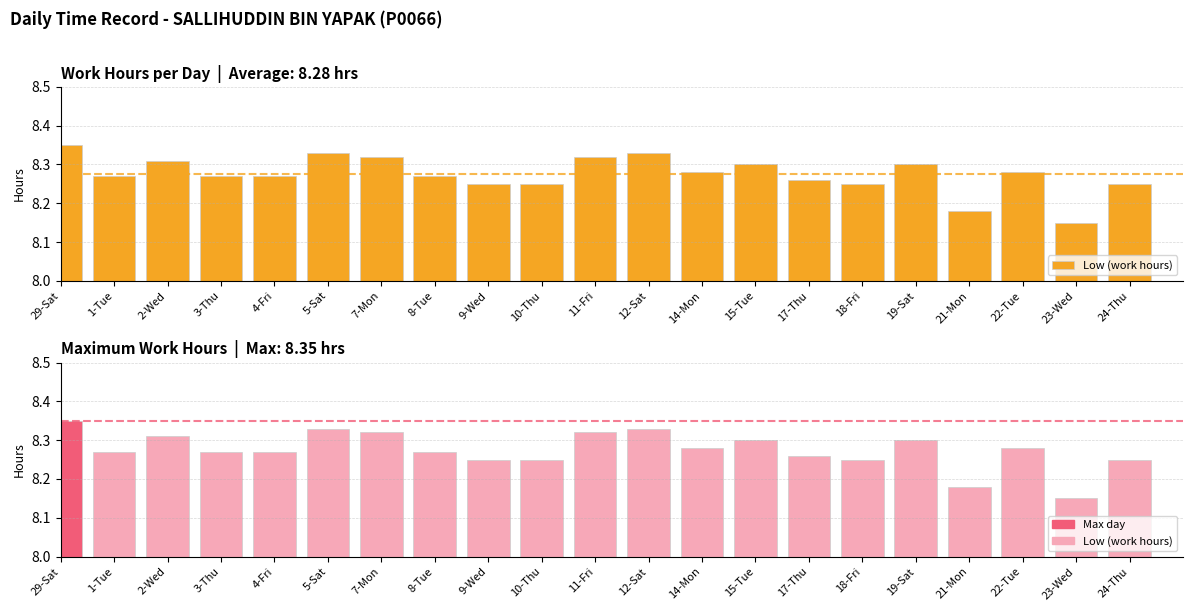

Rank the categories by value from lowest to highest.

23-Wed, 21-Mon, 9-Wed, 10-Thu, 18-Fri, 24-Thu, 17-Thu, 1-Tue, 3-Thu, 4-Fri, 8-Tue, 14-Mon, 22-Tue, 15-Tue, 19-Sat, 2-Wed, 7-Mon, 11-Fri, 5-Sat, 12-Sat, 29-Sat